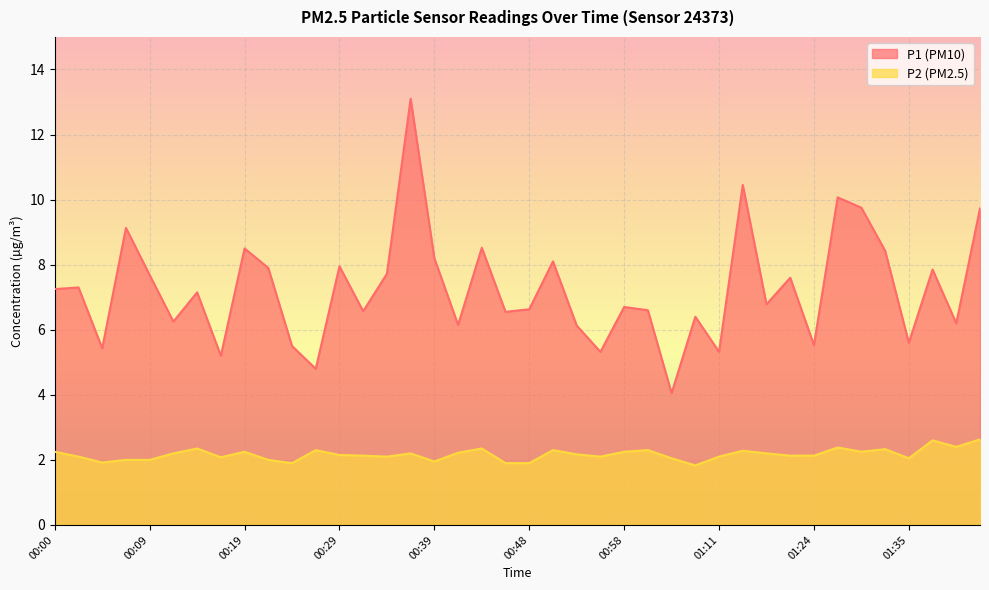

True or false: P2 and P1 cross at least once.

False